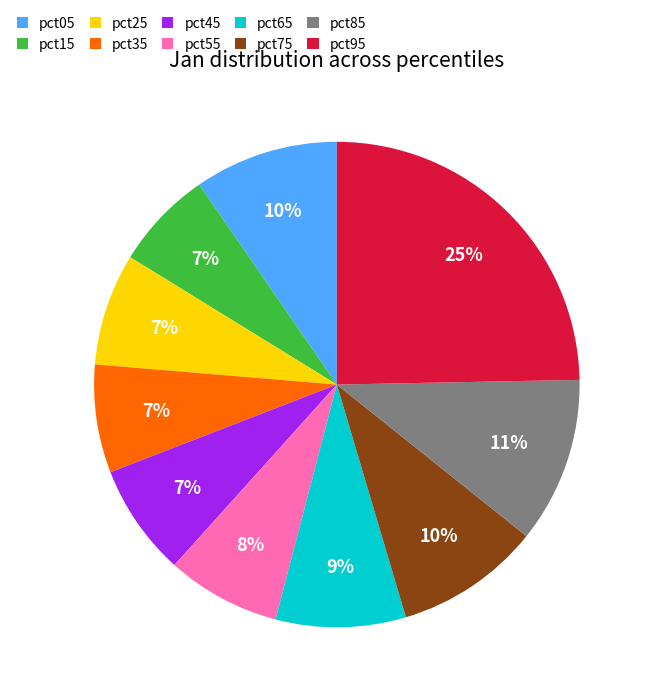

Which category has the biggest portion of the pie?

pct95